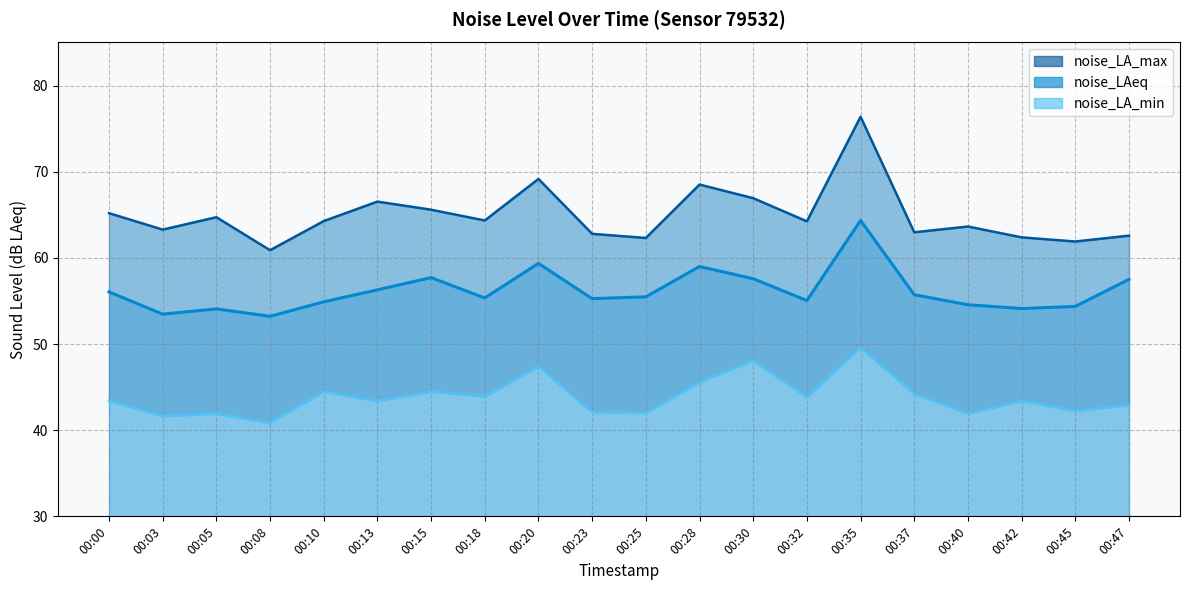

True or false: noise_LA_max (line) and noise_LAeq (line) intersect in this chart.

False